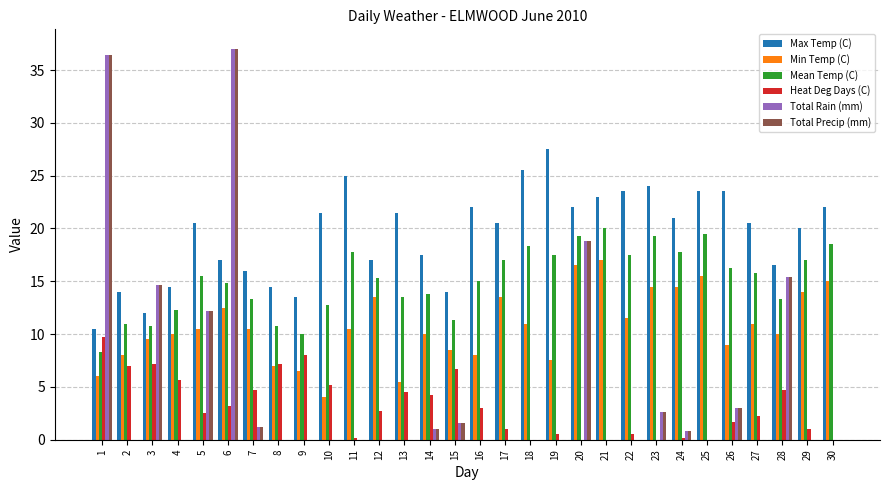

What is the spread (max minus min) of values at 24?

20.8